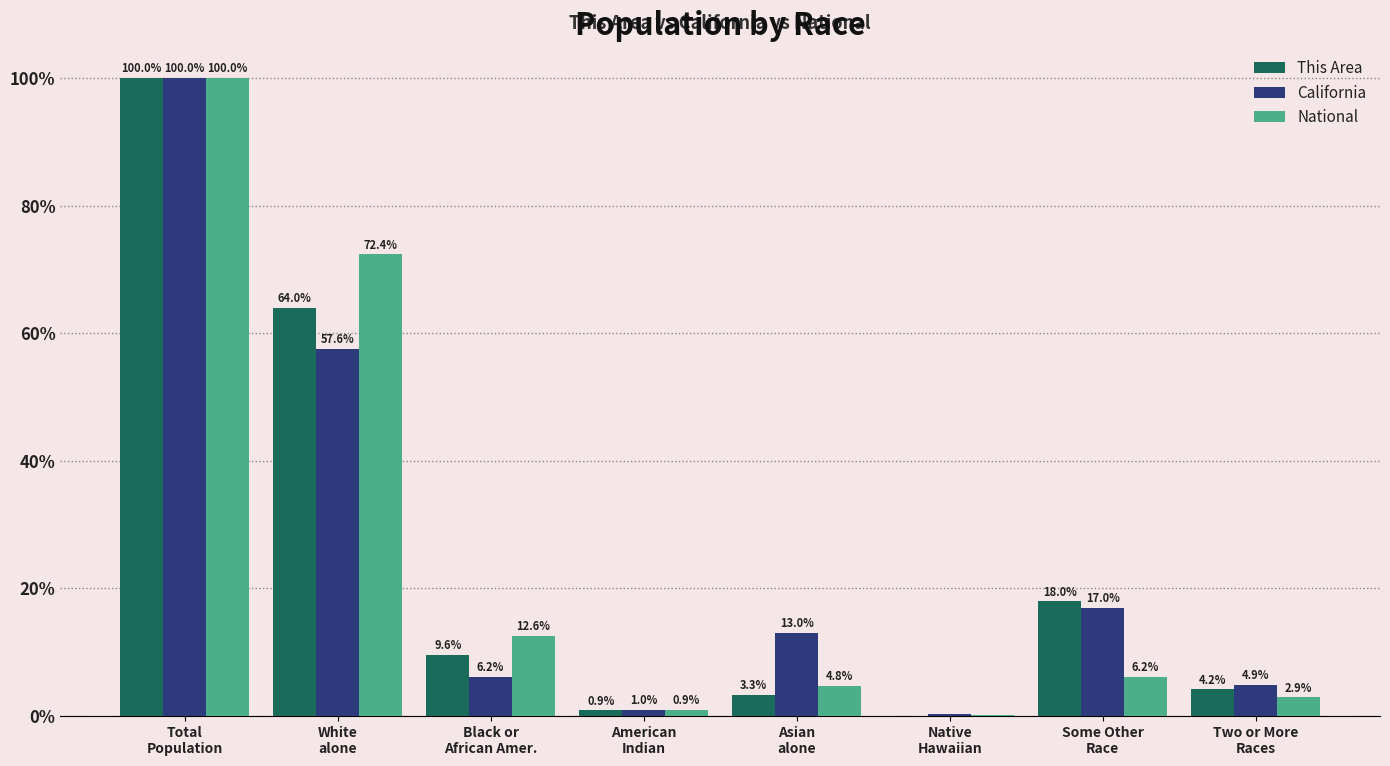

What is the greatest value displayed?

100.0